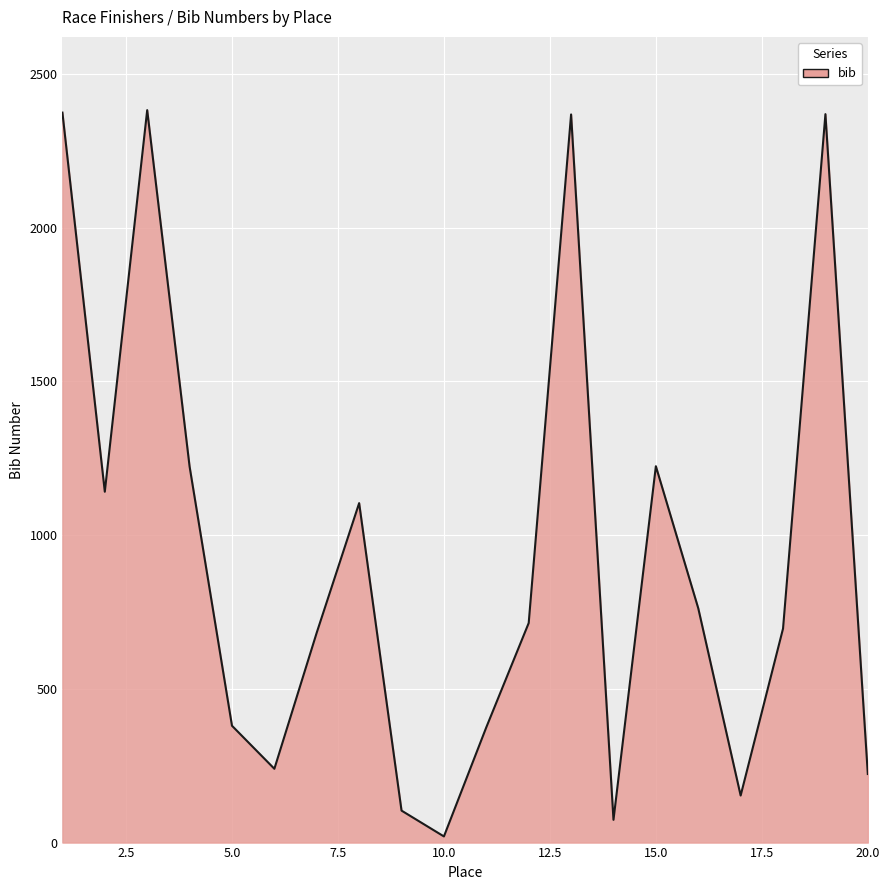

What is the greatest value displayed?

2382